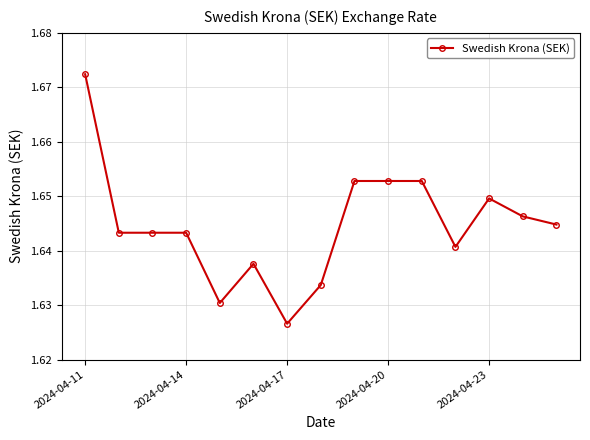

What is the sum of all values?

24.7